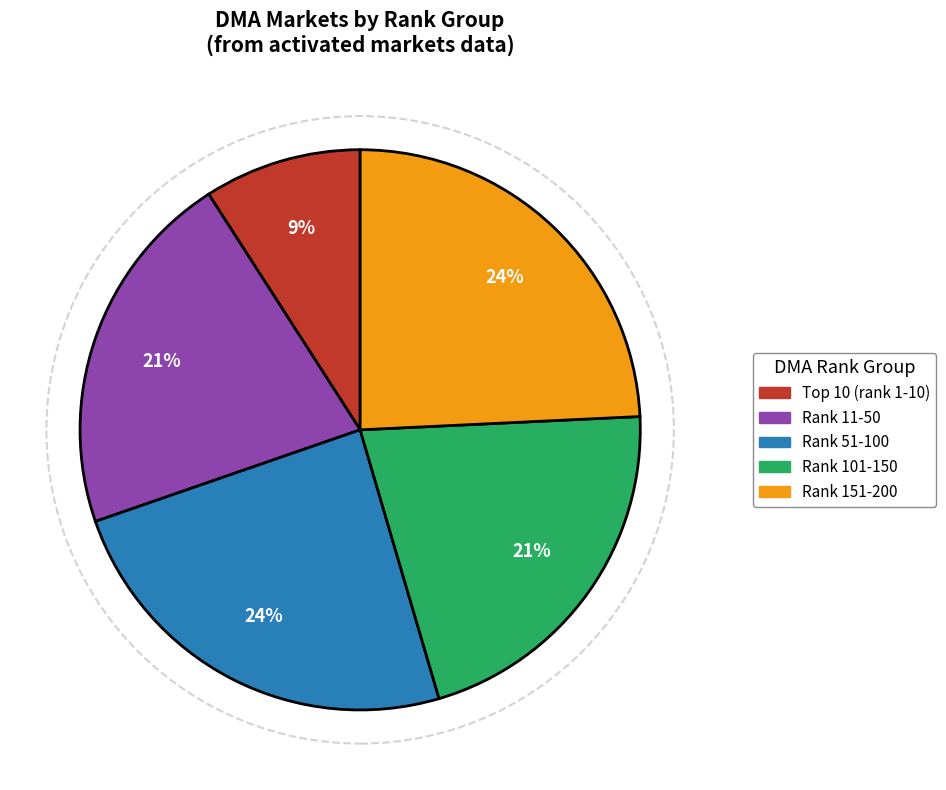

To the nearest percent, what is the average slice percentage?

20%